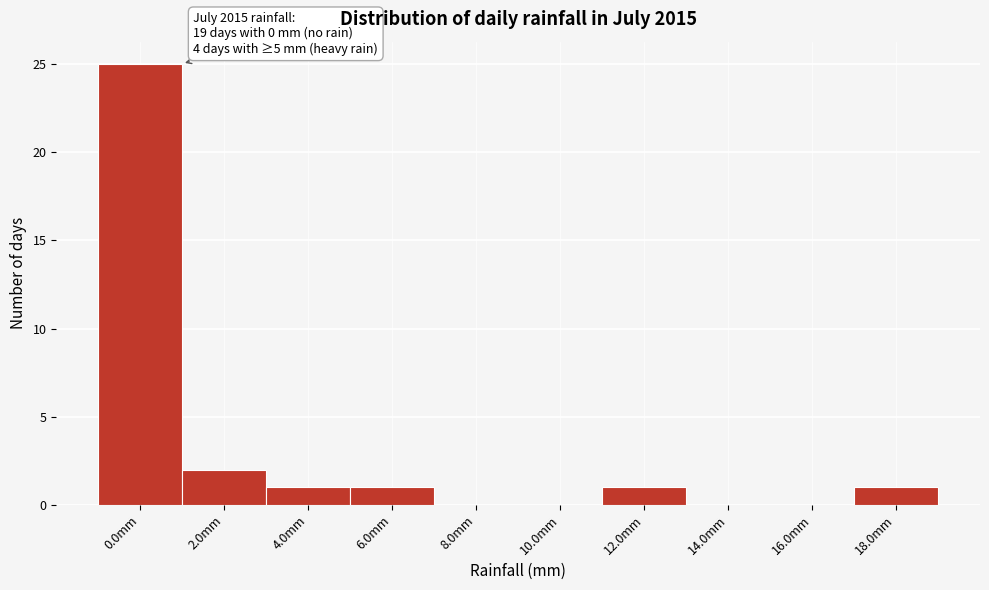

Reading left to right, what are all the values shown in this chart?

0.0mm=25	2.0mm=2	4.0mm=1	6.0mm=1	8.0mm=0	10.0mm=0	12.0mm=1	14.0mm=0	16.0mm=0	18.0mm=1